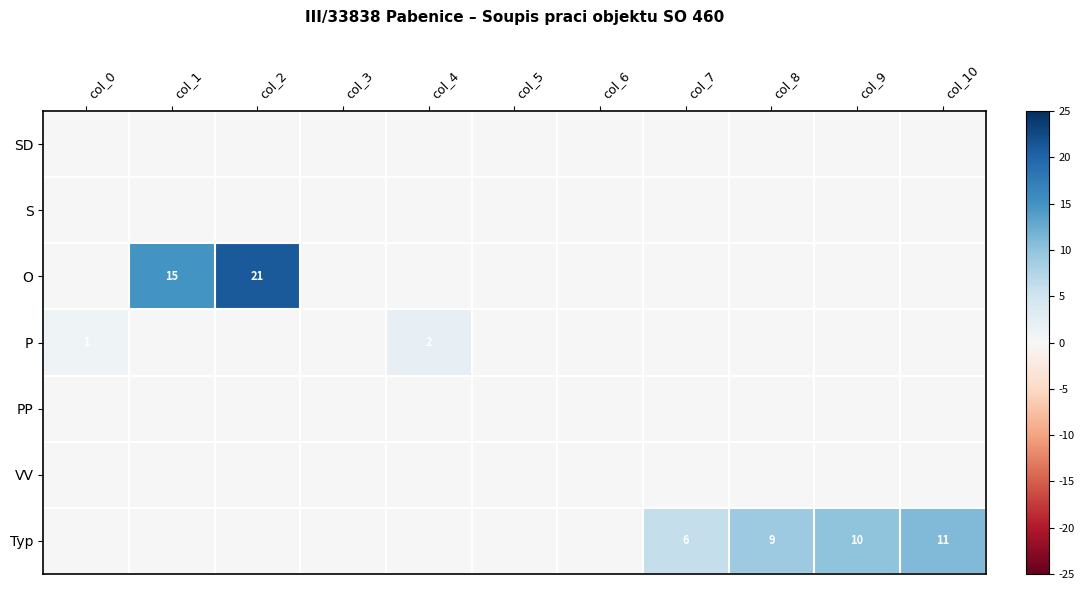

At how many categories does at least one series exceed 17?

1